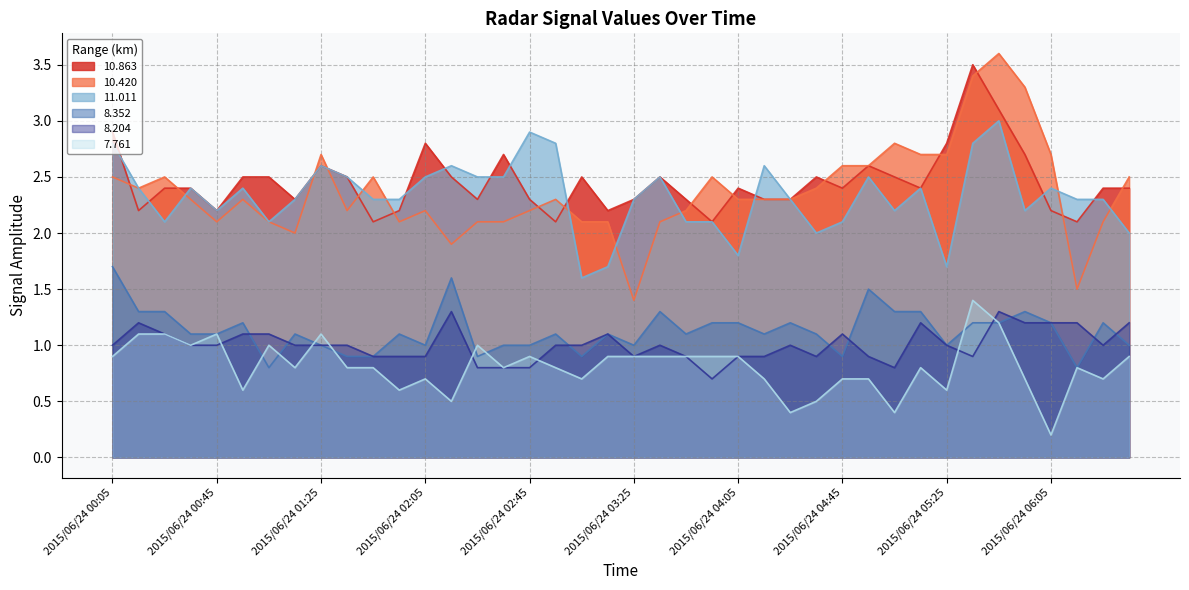

How many interior local peaks does the 8.204 series have?

8